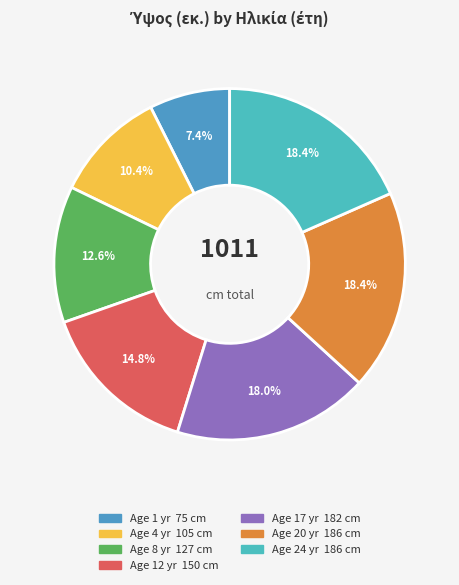

How many slices are in this pie chart?

7